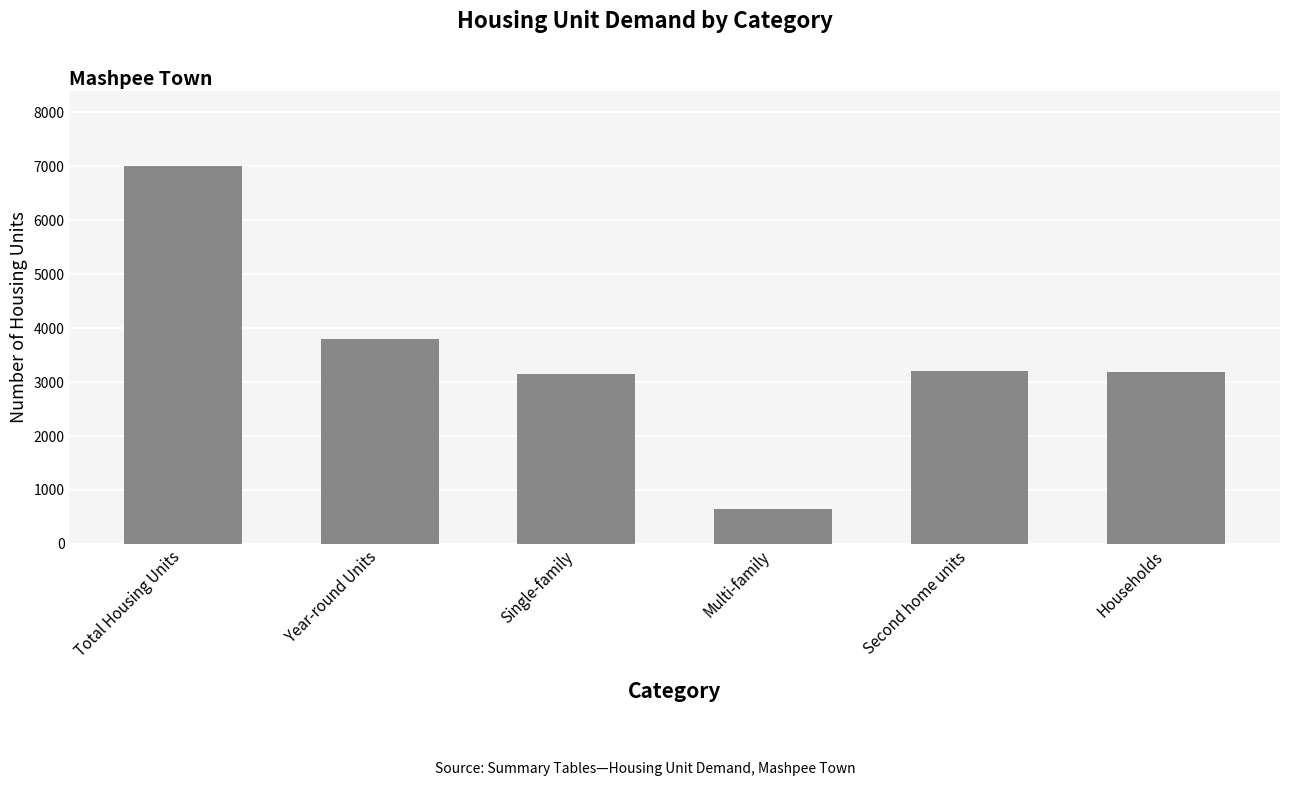

What is the approximate value at Single-family?

3140.3